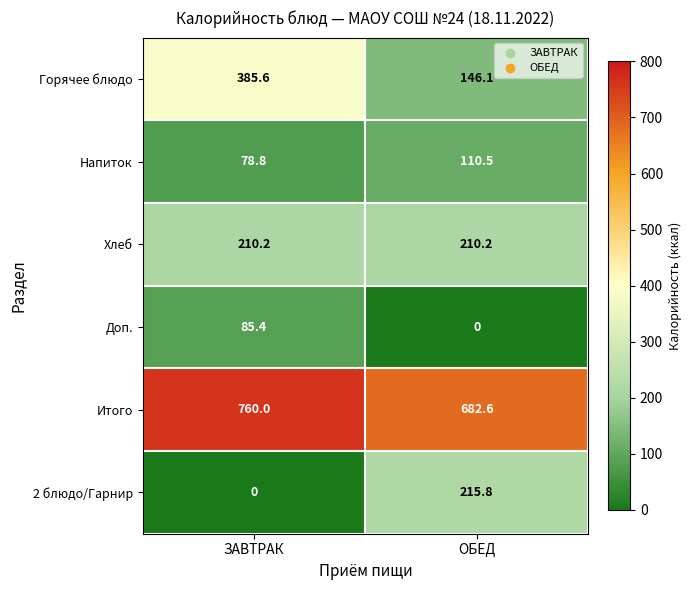

Rank the series by their maximum value, from lowest to highest.

Доп., Напиток, Хлеб, 2 блюдо/Гарнир, Горячее блюдо, Итого